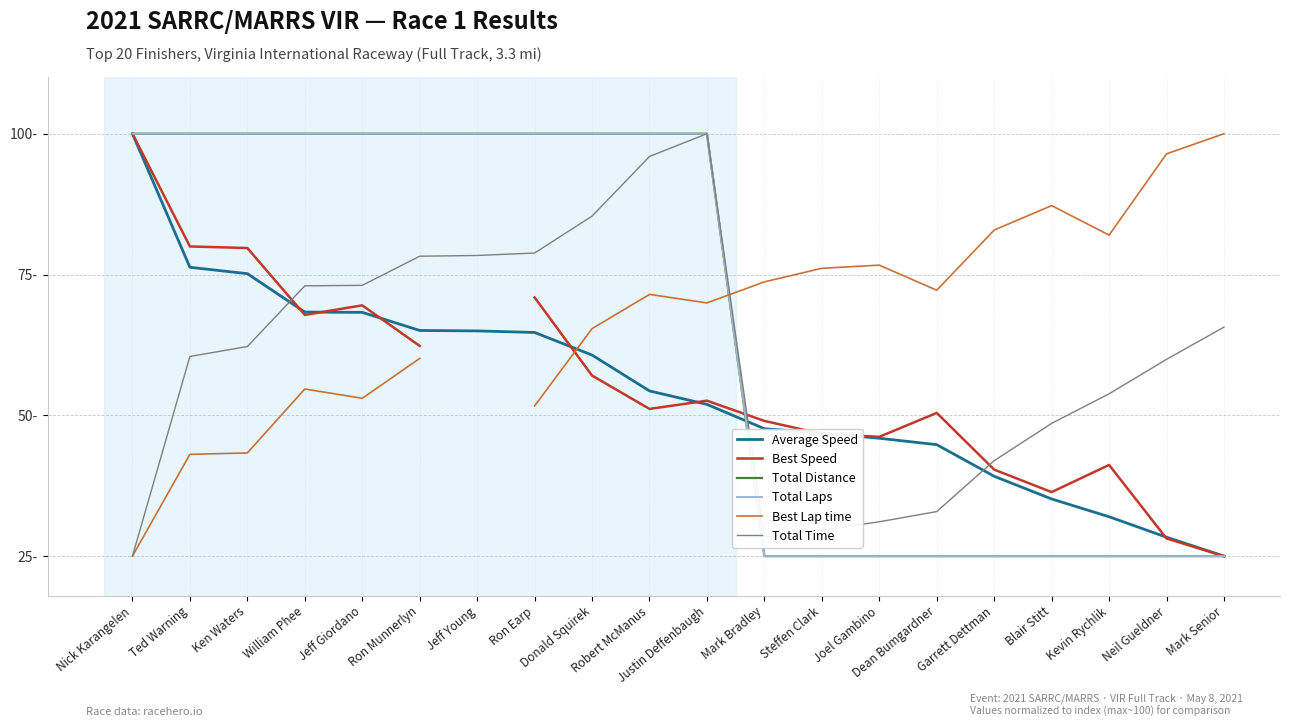

Count the Total Distance values in the range 25 to 100.

20